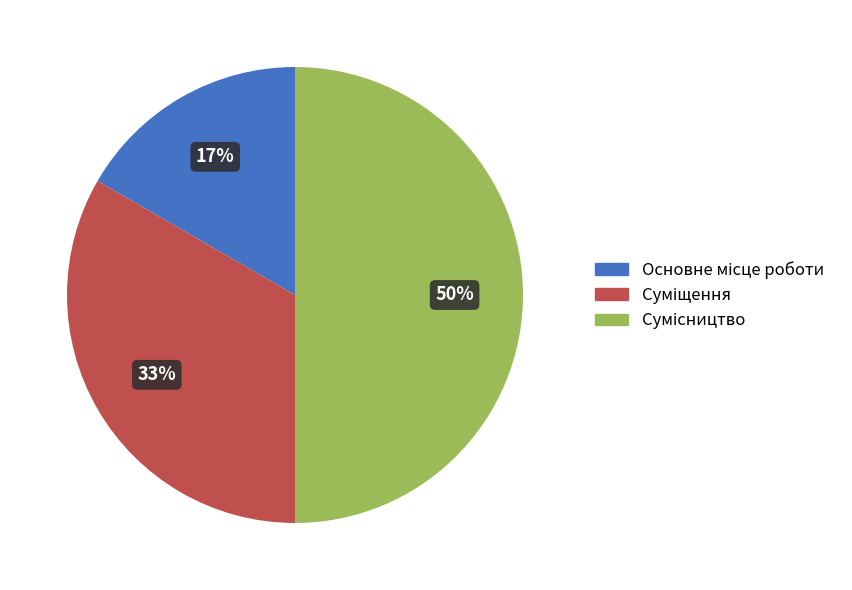

To the nearest percent, what is the difference between the largest and smallest slice percentages?

33%